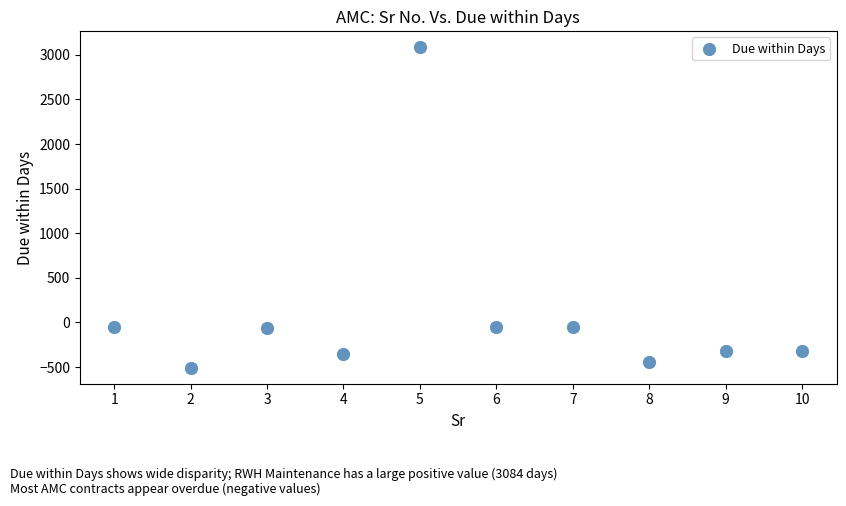

What is the average Y value?

91